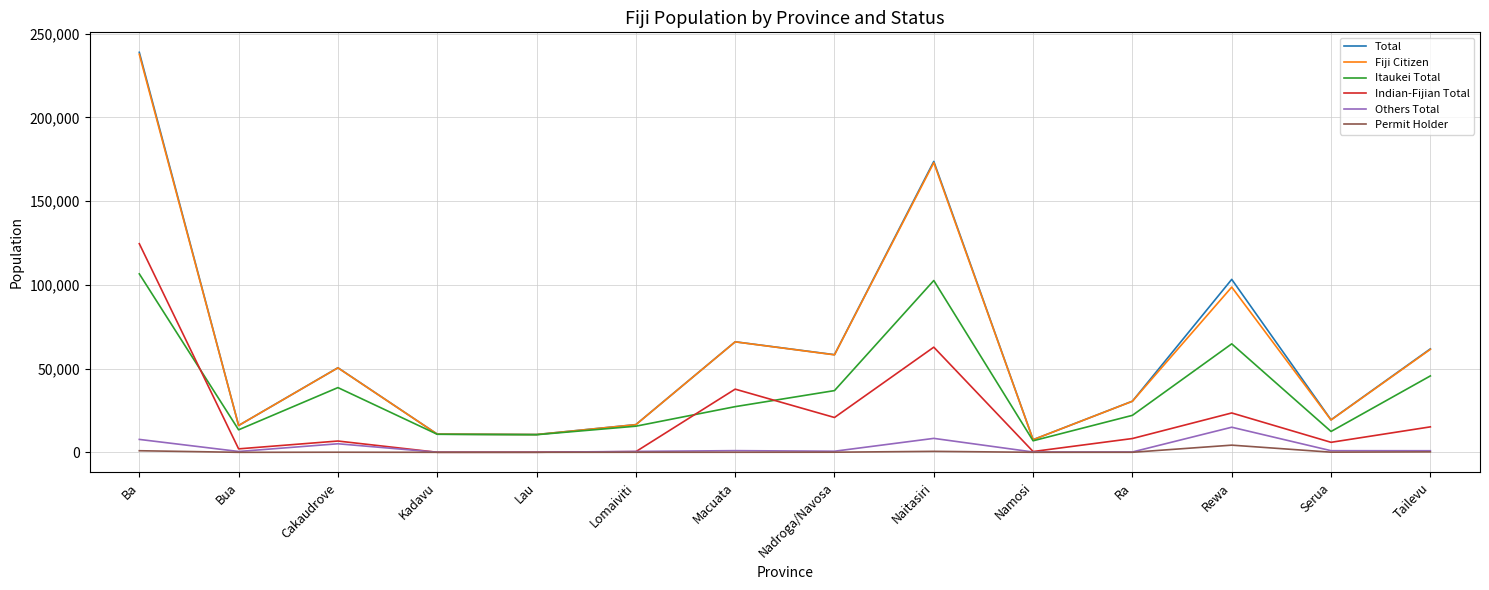

Which series has the largest range (max minus min)?

Total